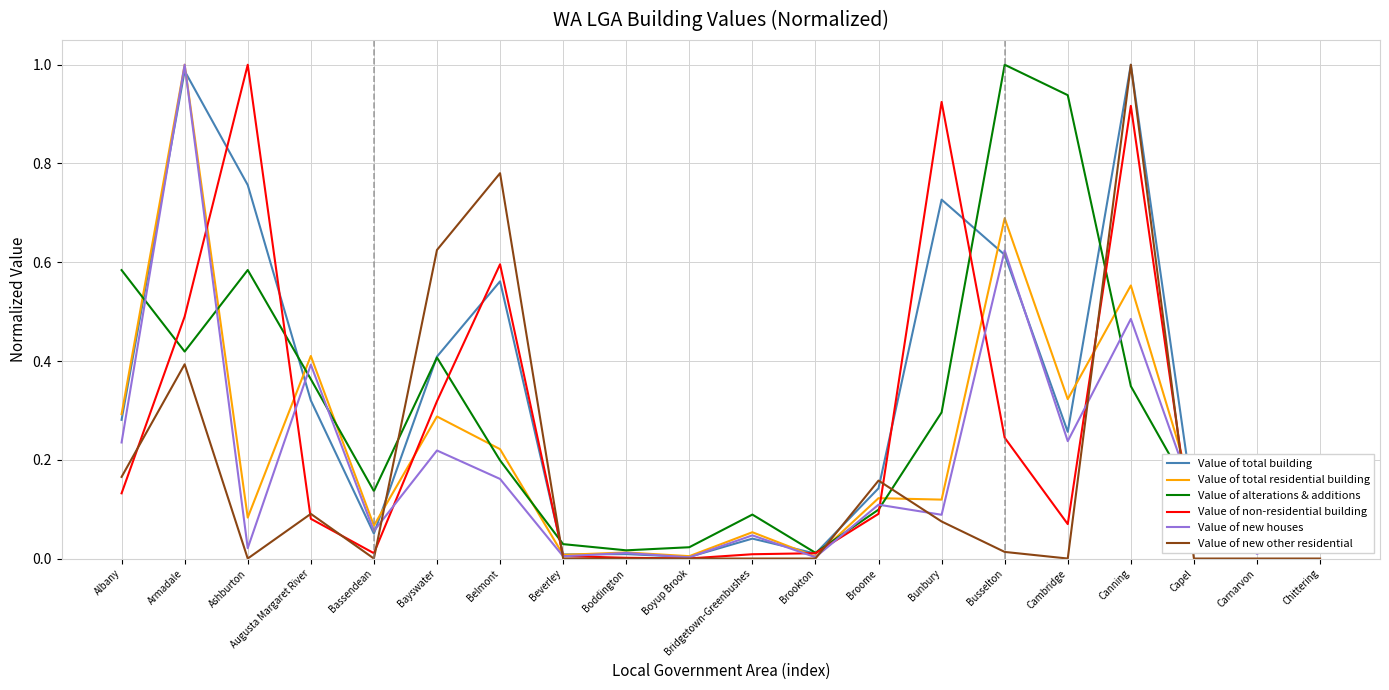

Between Armadale and Bayswater, which series saw the biggest shift?

Value of new houses